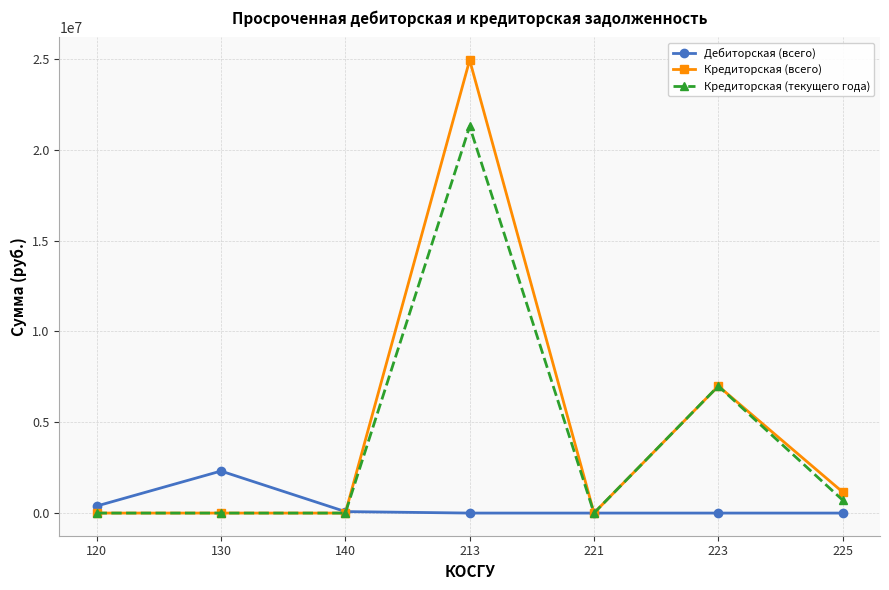

What is the difference between the highest and lowest values at 140?

81637.0